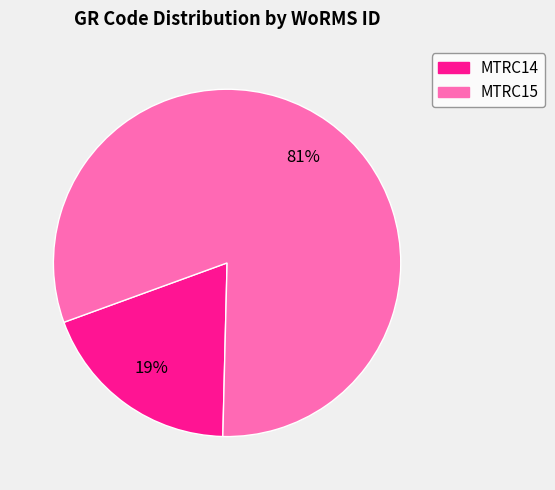

Which slice represents more than half of the pie?

MTRC15